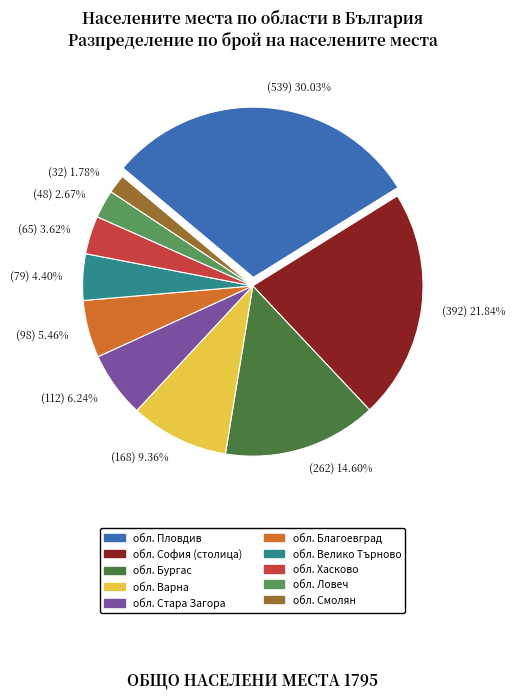

Rank the categories by value from lowest to highest.

(32) 1.78%, (48) 2.67%, (65) 3.62%, (79) 4.40%, (98) 5.46%, (112) 6.24%, (168) 9.36%, (262) 14.60%, (392) 21.84%, (539) 30.03%